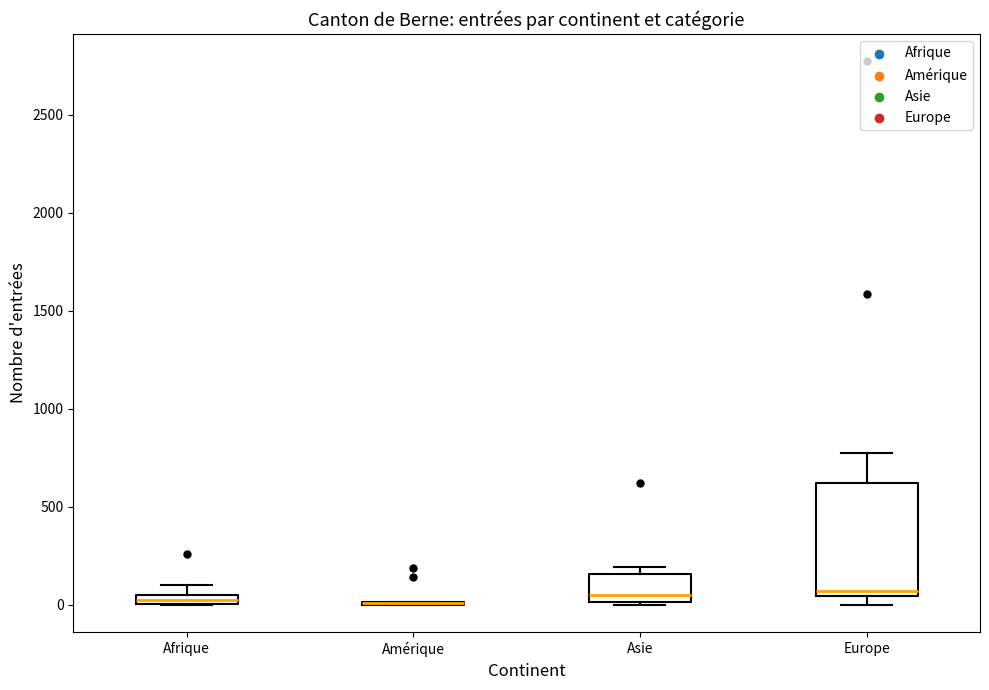

Which box is the tallest, from its lower edge to its upper edge?

Europe